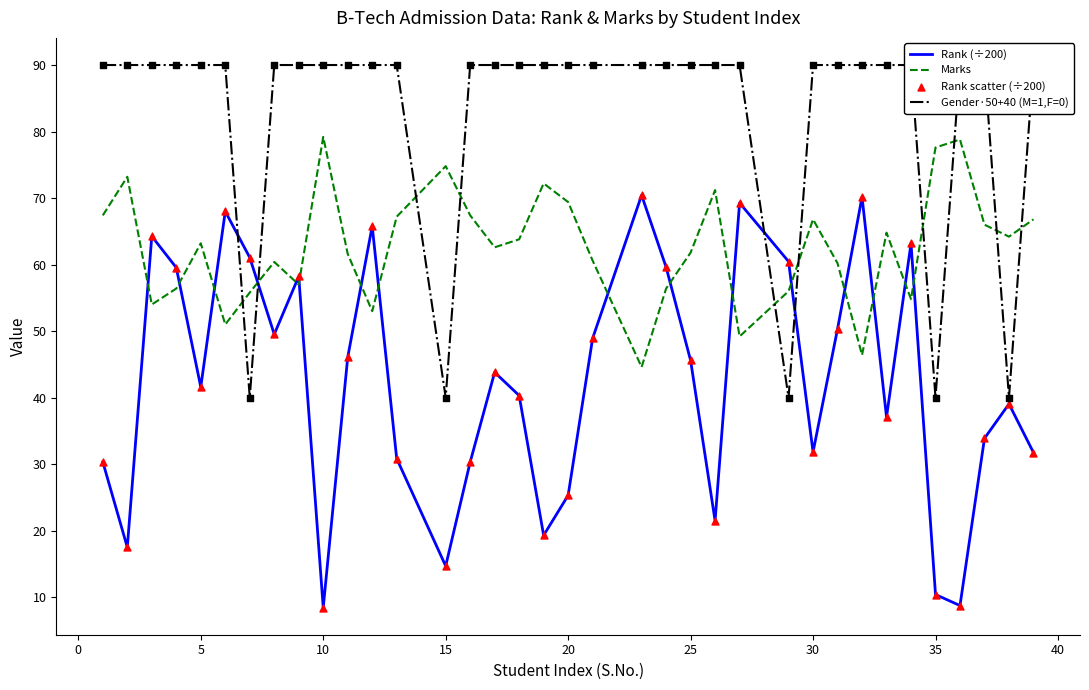

What is the highest value of the Rank (÷200) series?

70.4